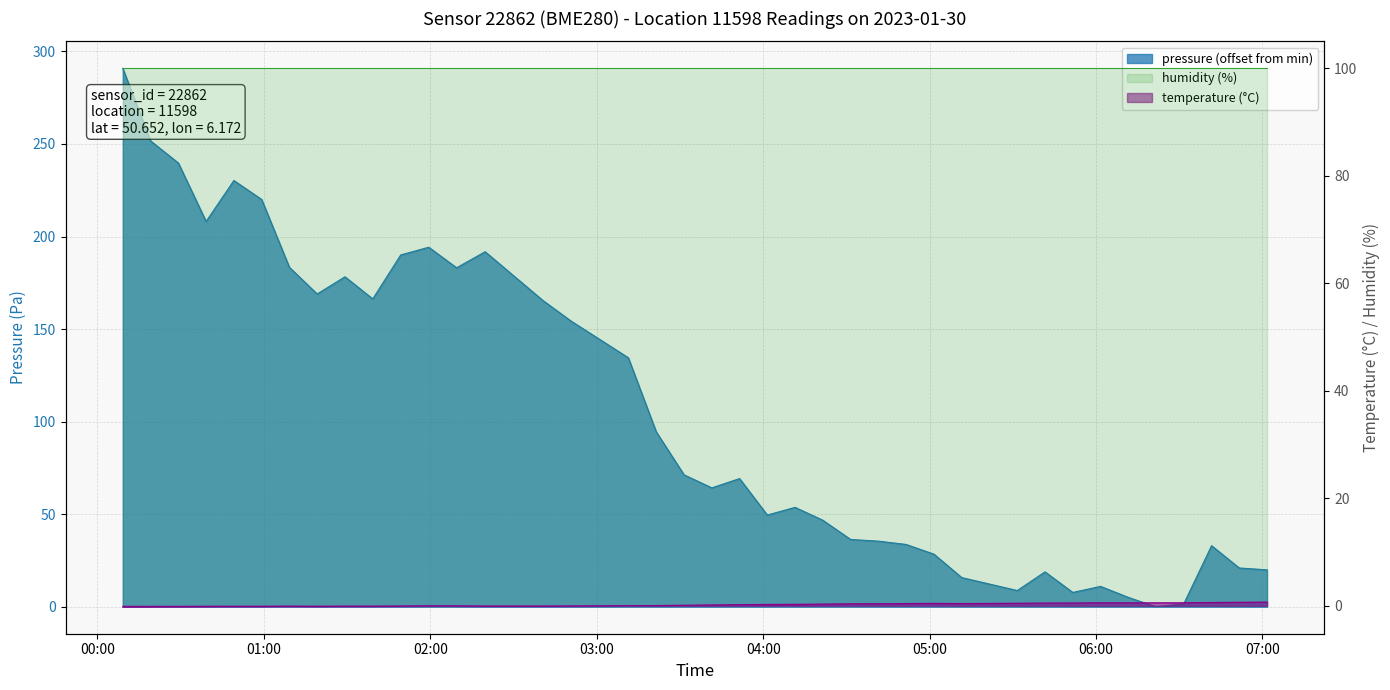

What is the difference between the temperature values at 2023-01-30T06:21:39 and 2023-01-30T01:39:15?

0.6